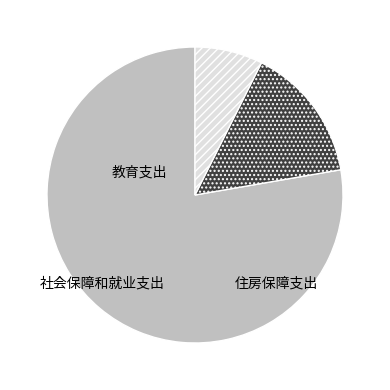

Rank the categories by value from highest to lowest.

教育支出, 社会保障和就业支出, 住房保障支出